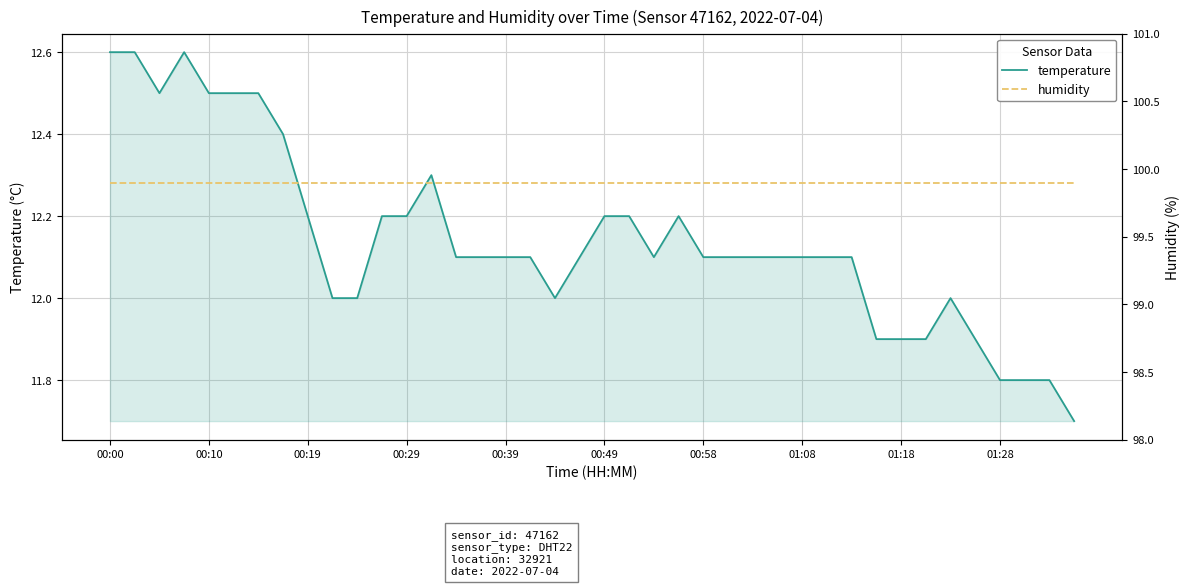

How many interior local peaks does the temperature series have?

4